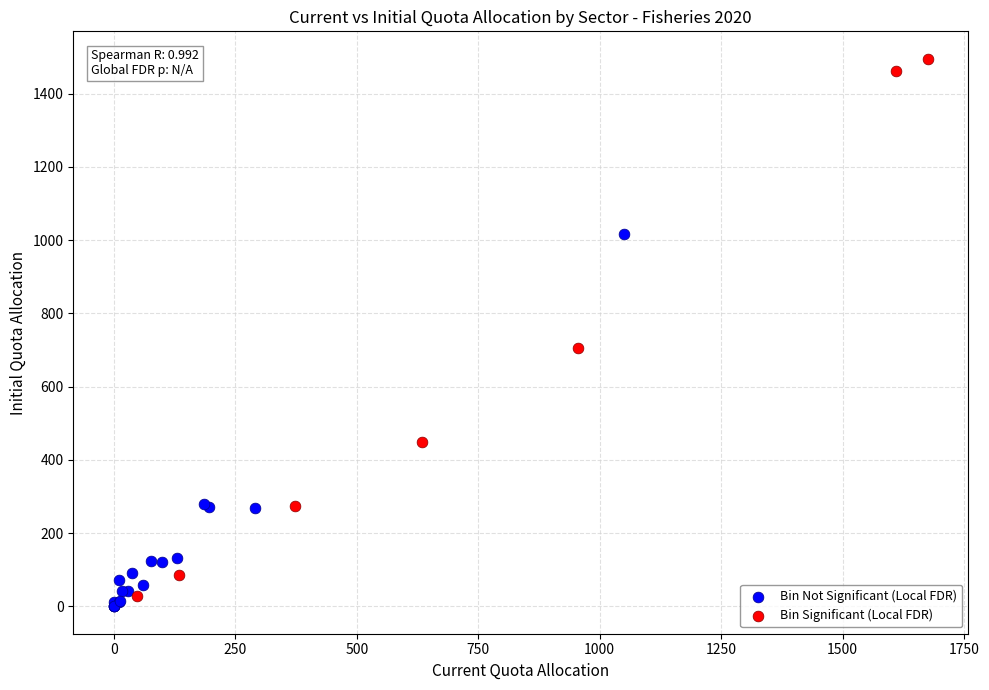

Which series has the largest Y range (max minus min)?

Bin Significant (Local FDR)